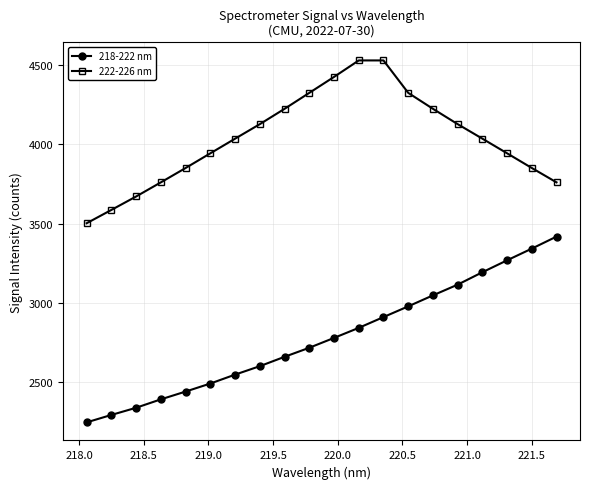

Which series has the largest total across all categories?

222-226 nm